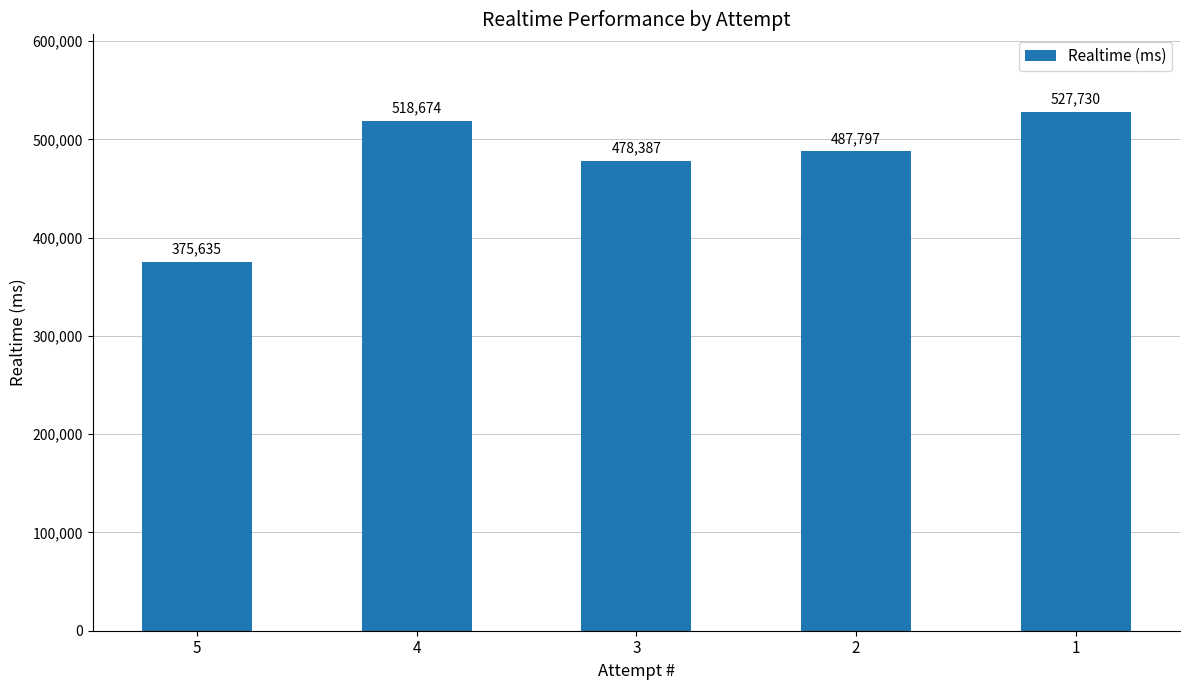

Count the number of categories in the chart.

5